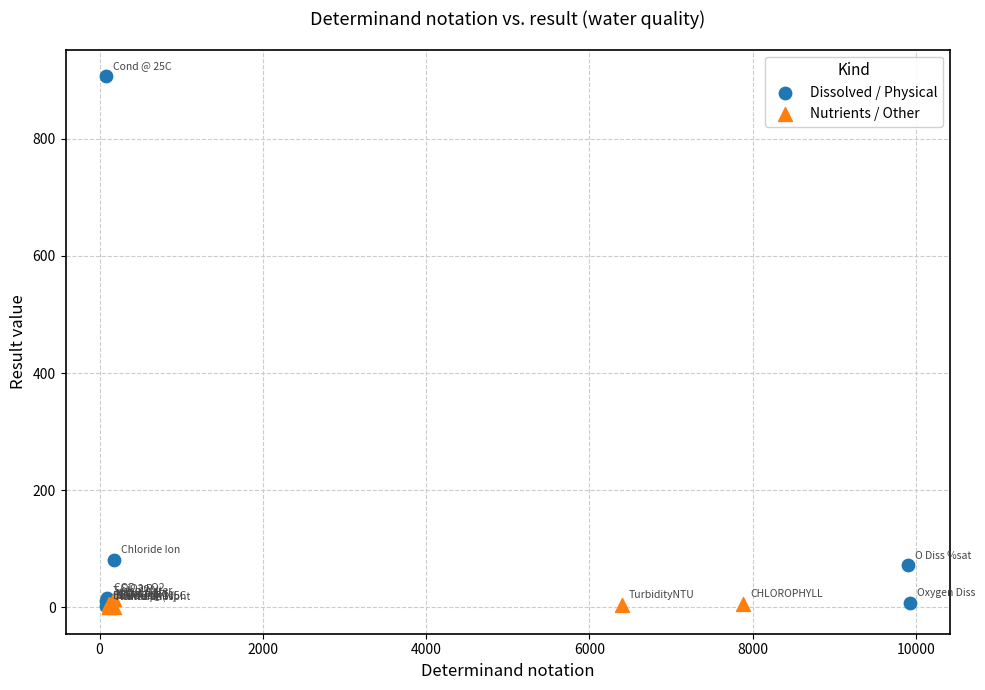

Which series has the widest spread of Y values?

Dissolved / Physical